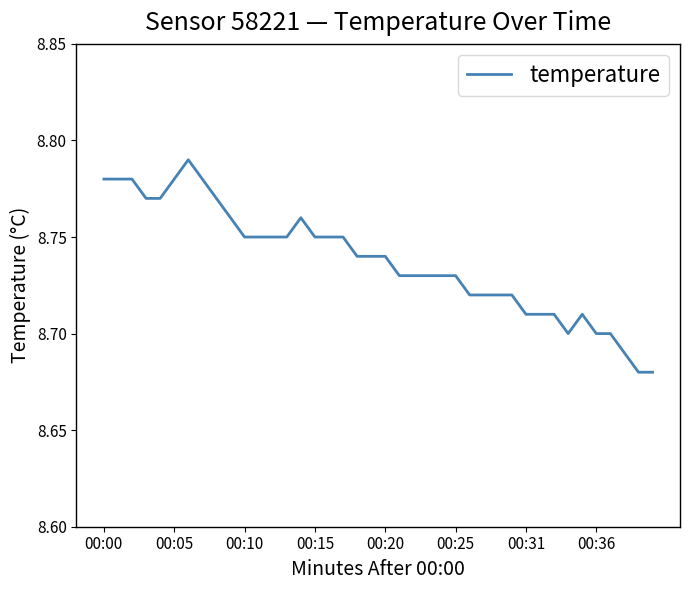

Does the chart have visible grid lines?

No